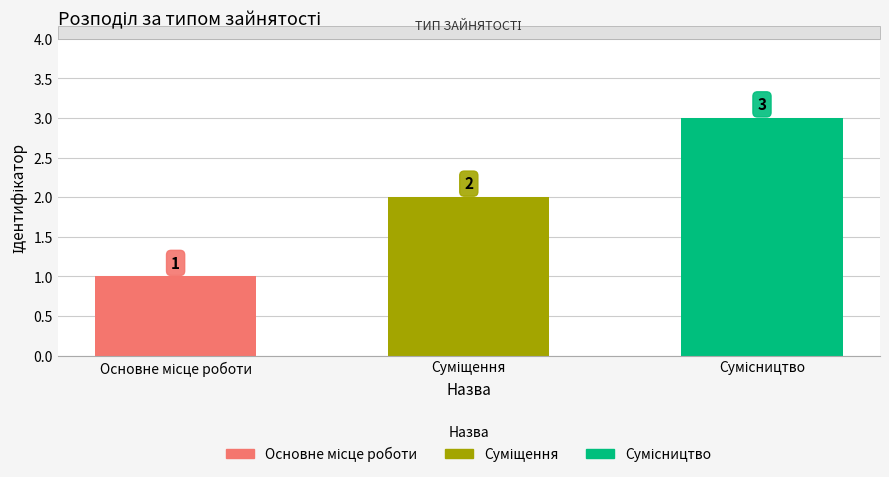

How many values are between 1 and 3?

3